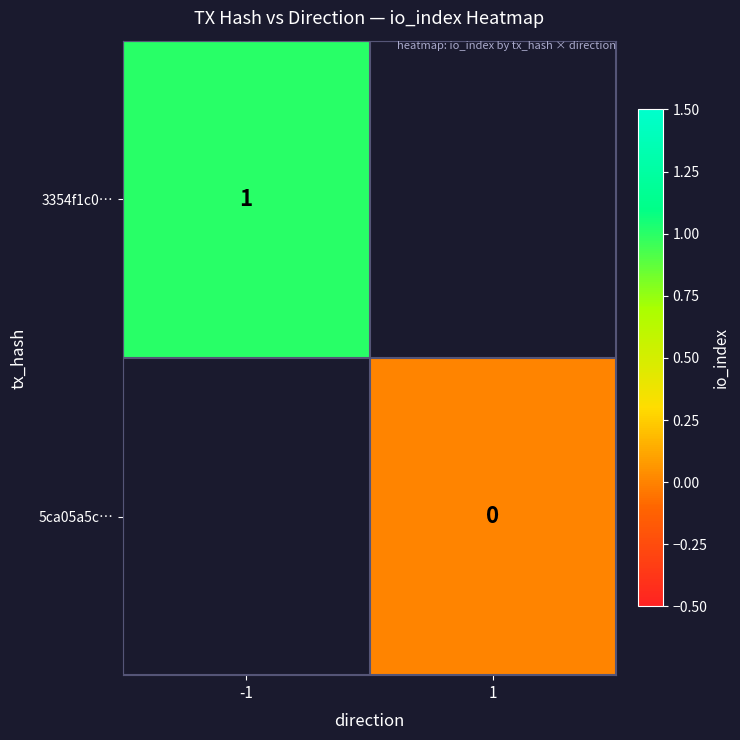

Which label corresponds to the largest value in the chart?

-1